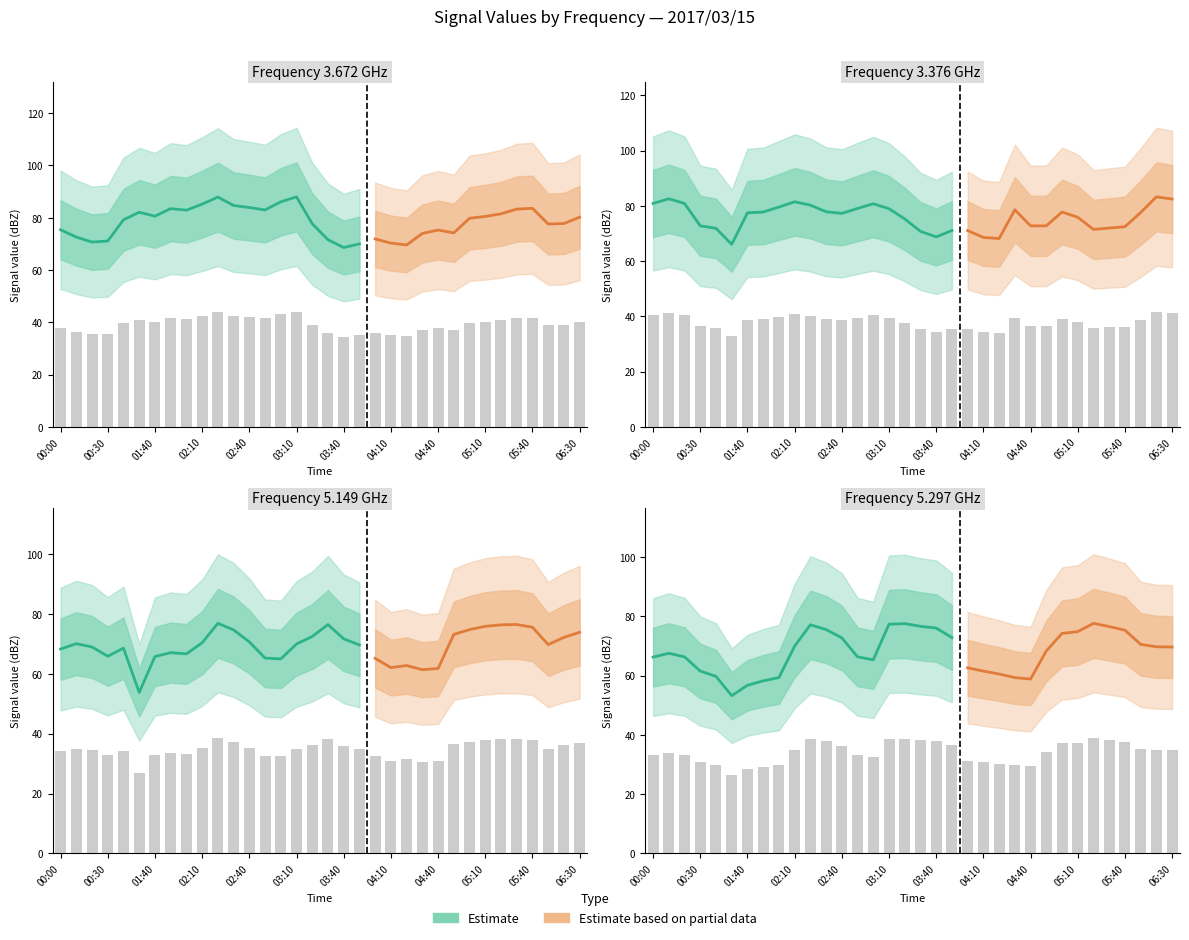

At which category is the sum across all series the highest?

2017/03/15 02:20